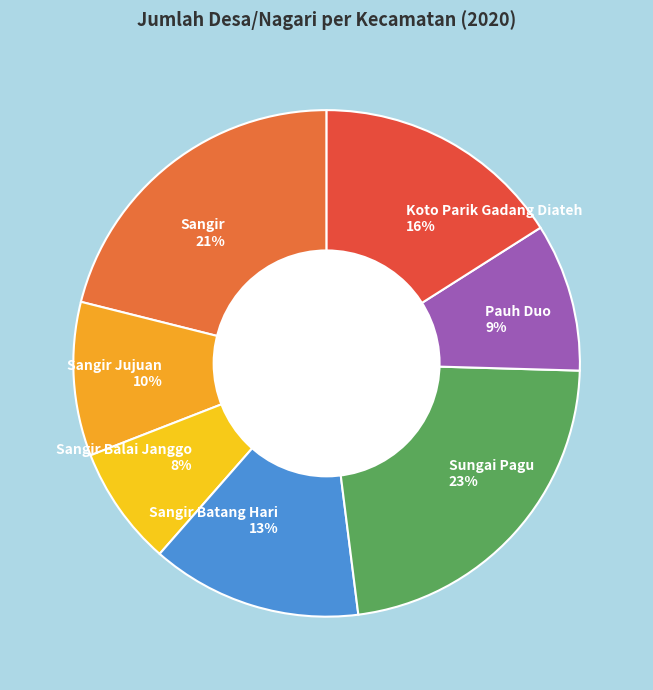

The Sangir Balai Janggo slice represents 8% of the pie. True or false?

True